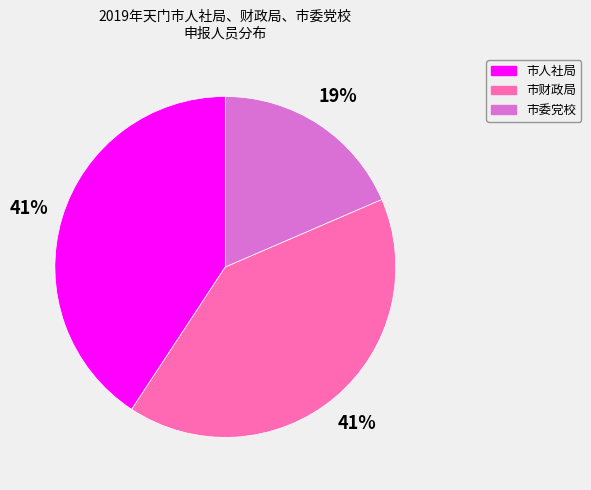

Which category has the smallest portion of the pie?

市委党校